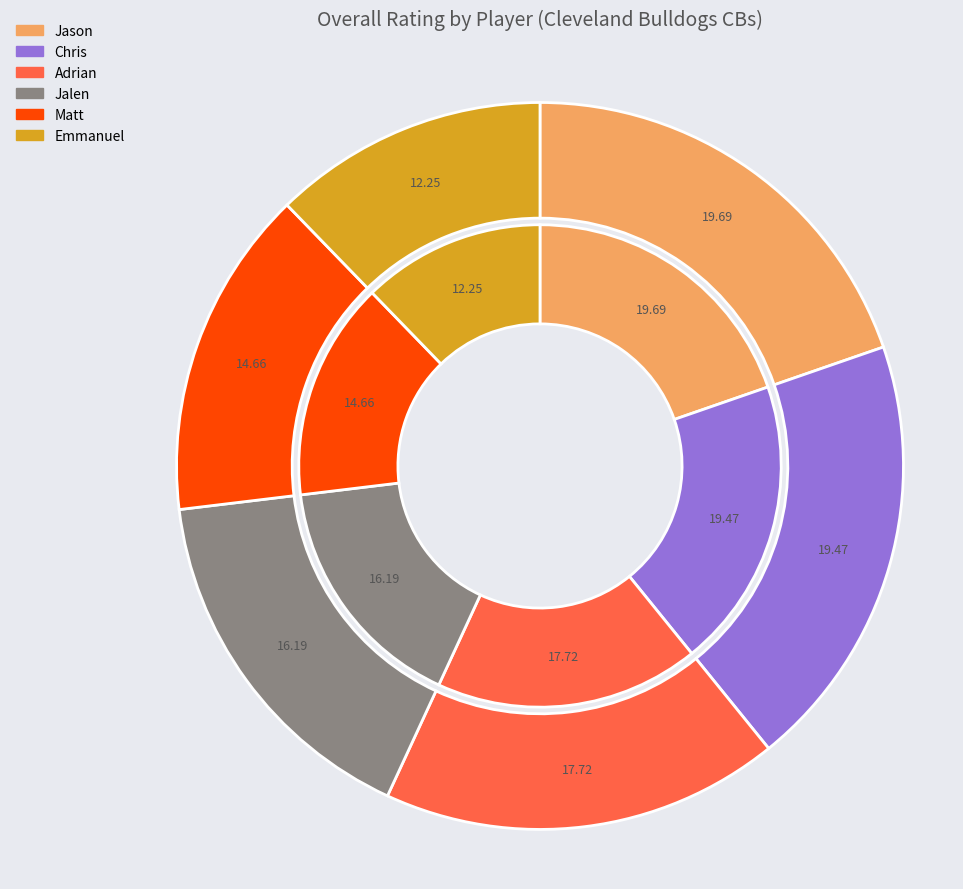

How many slices are in this pie chart?

6